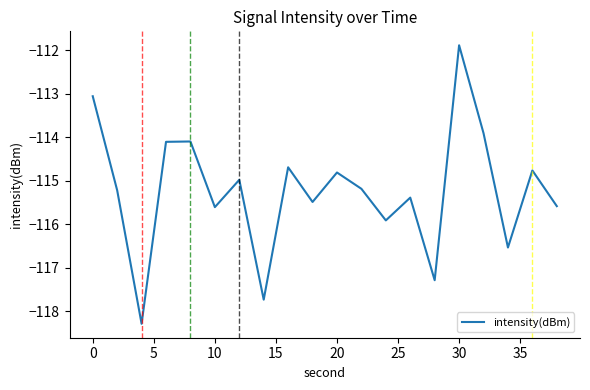

What is the minimum value shown in the chart?

-118.3